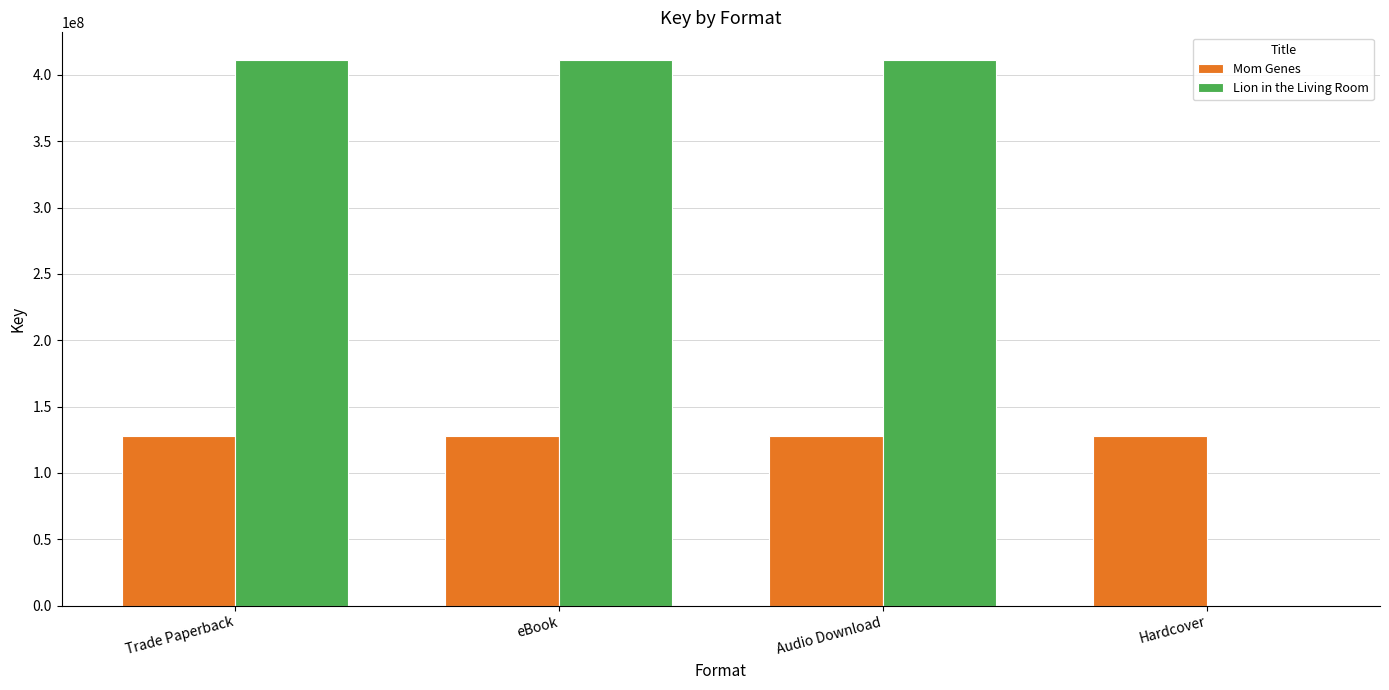

True or false: Lion in the Living Room has a value of 89870656 at Audio Download.

False